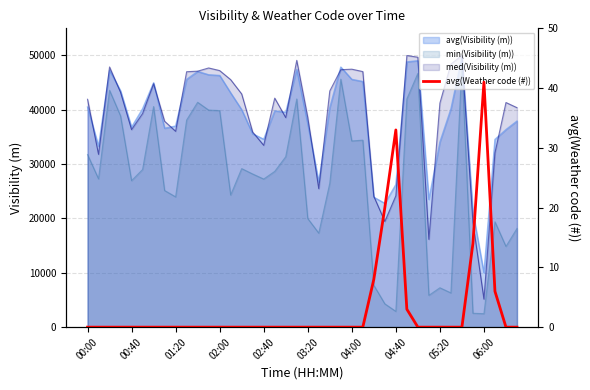

Is it true that the value at 13 is 0?

True